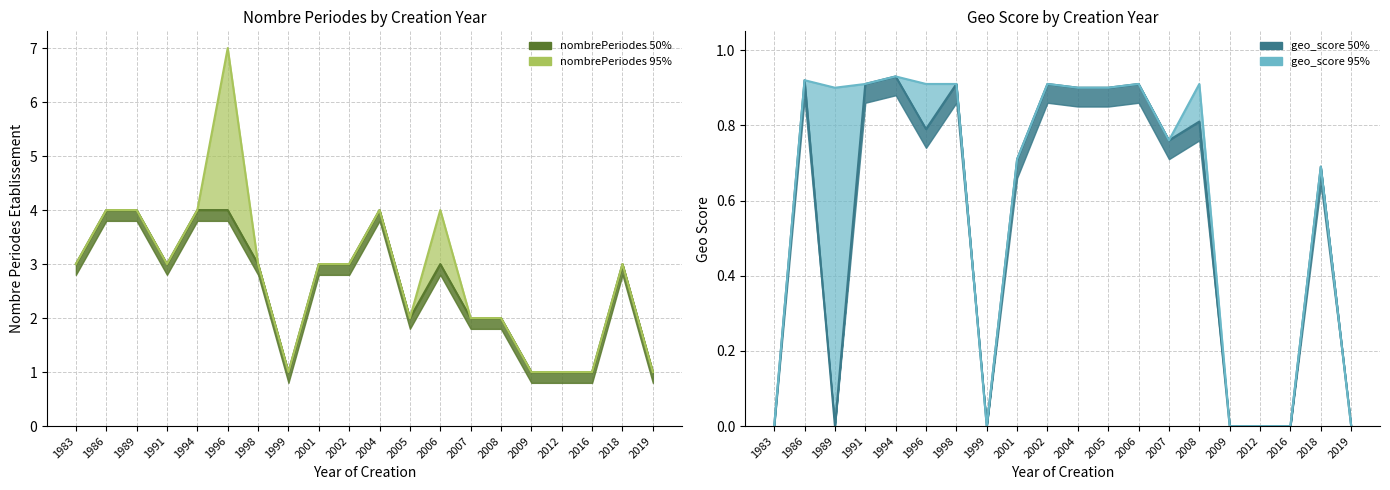

At which category is the sum across all series the highest?

1996